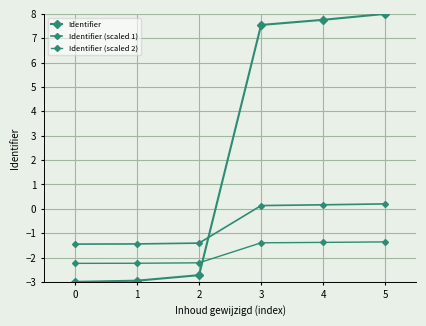

How many lines are shown in the chart?

3